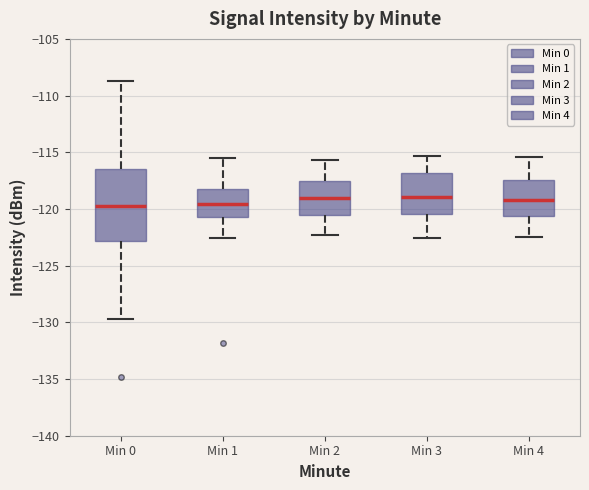

Reading left to right, transcribe this box plot: for each box, give where its median line is, the range the box spans, and where its two whiskers end, as read against the y-axis. The values are not printed on the chart, so give them approximately, as read against the axis.

Min 0: median -120.0, box -123.0 to -116.5, whiskers -129.5 to -108.5
Min 1: median -119.5, box -120.5 to -118.0, whiskers -122.5 to -115.5
Min 2: median -119.0, box -120.5 to -117.5, whiskers -122.5 to -115.5
Min 3: median -119.0, box -120.5 to -117.0, whiskers -122.5 to -115.5
Min 4: median -119.0, box -120.5 to -117.5, whiskers -122.5 to -115.5